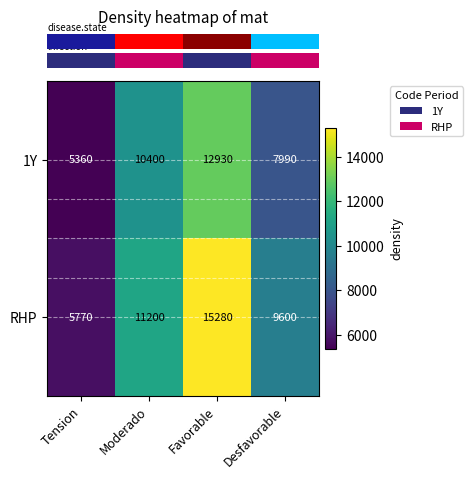

Which series has the largest range (max minus min)?

RHP